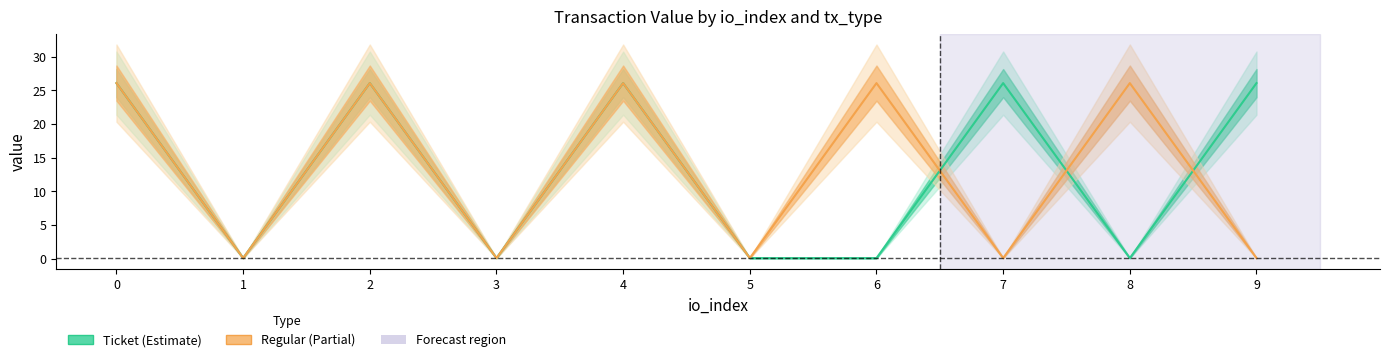

What are all the series names shown in the legend?

Ticket, Regular